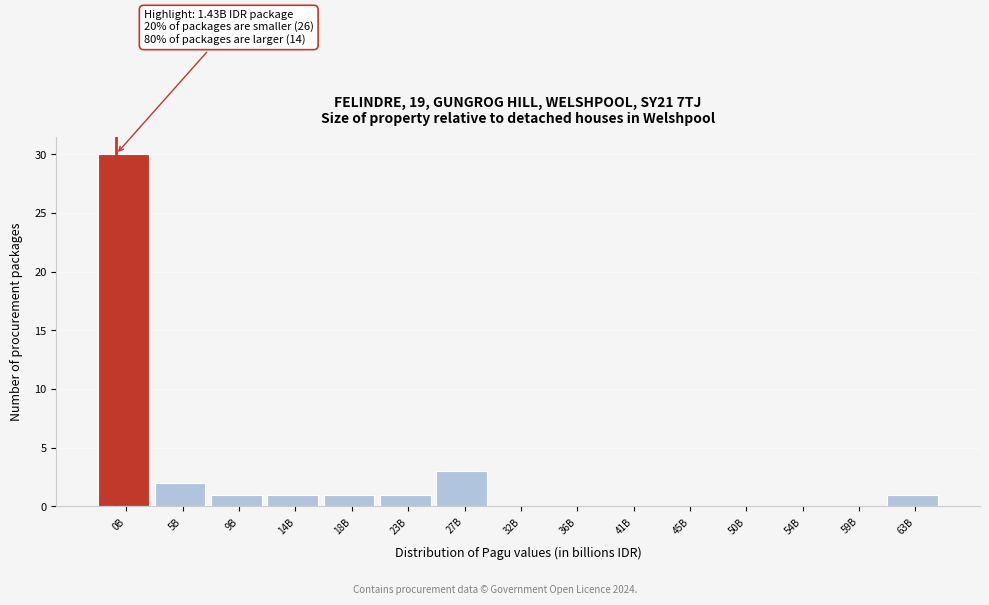

Reading right to left, what are all the values shown in this chart?

63B=1	59B=0	54B=0	50B=0	45B=0	41B=0	36B=0	32B=0	27B=3	23B=1	18B=1	14B=1	9B=1	5B=2	0B=30